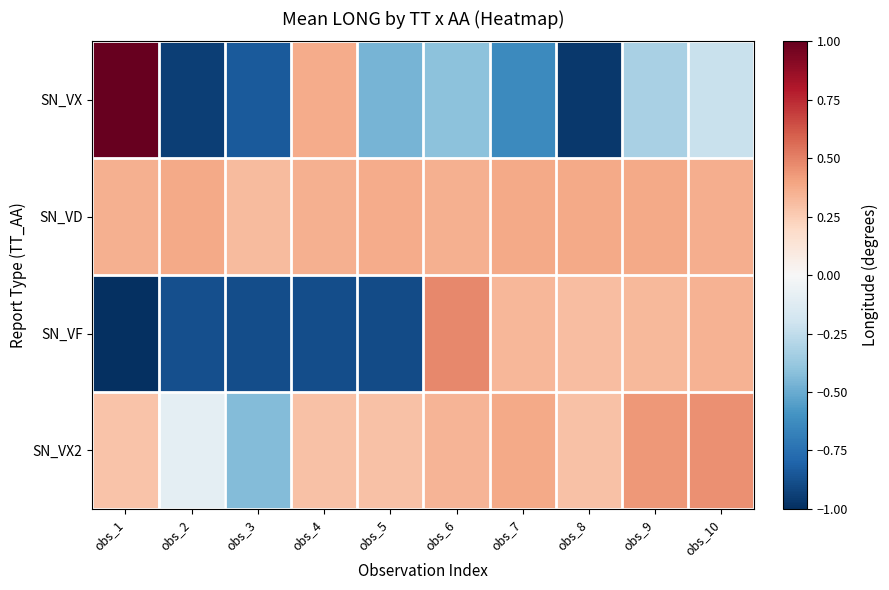

How many categories are shown in the chart?

10